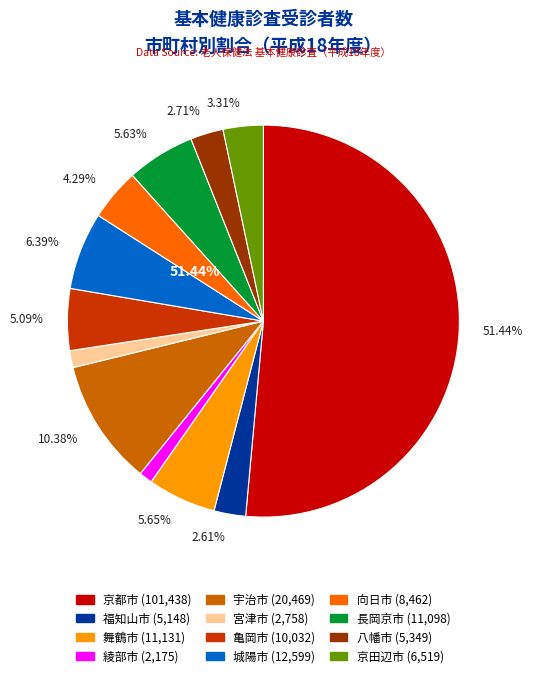

To the nearest percent, what percentage of the pie is 宮津市?

1%